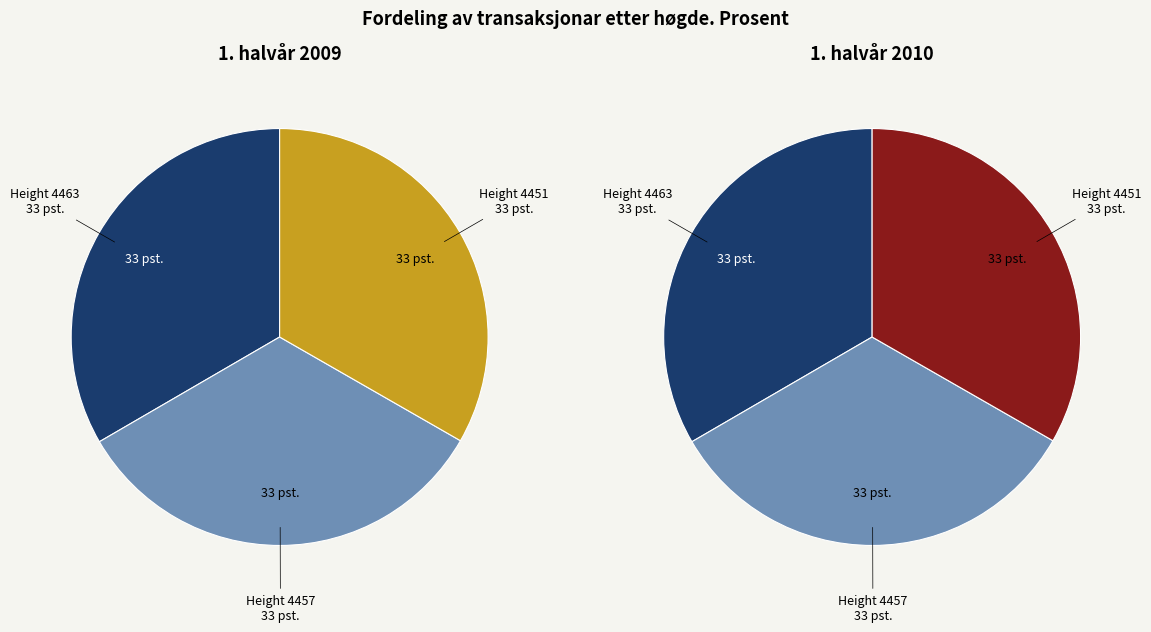

Is there any slice that represents more than half of the pie?

No